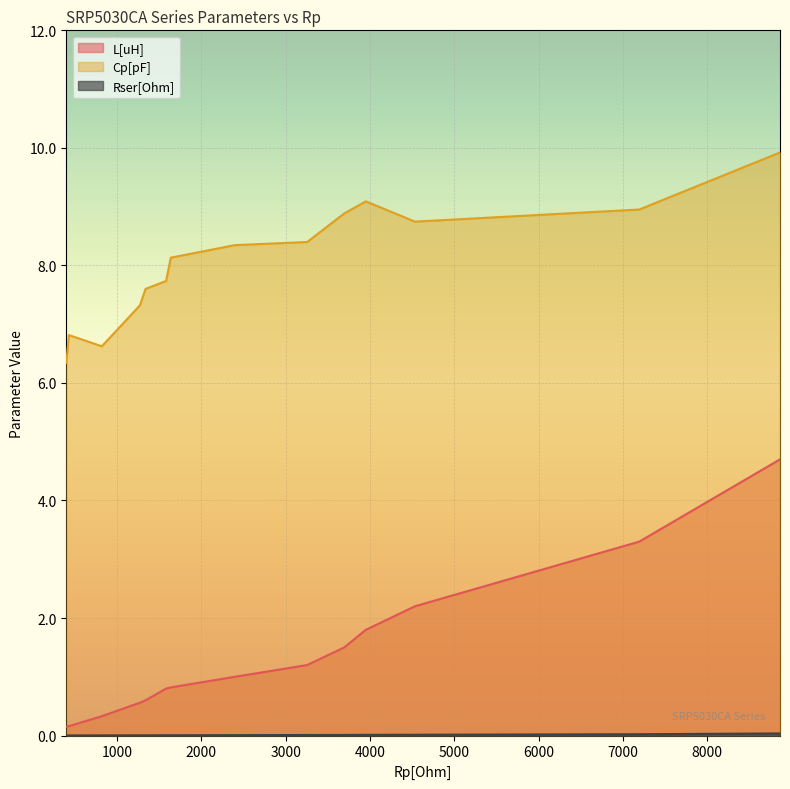

At which label does Cp[pF] first exceed 8?

1639